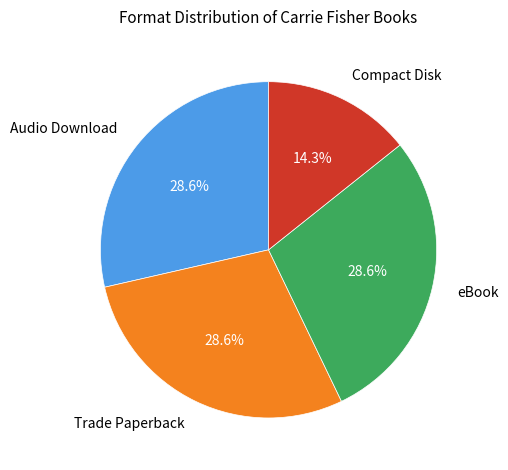

What percentage is the Trade Paperback slice, to the nearest percent?

29%